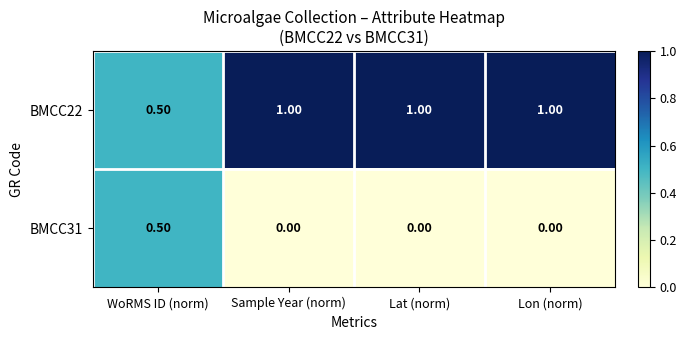

At which label is BMCC22 closest to 0?

WoRMS ID (norm)